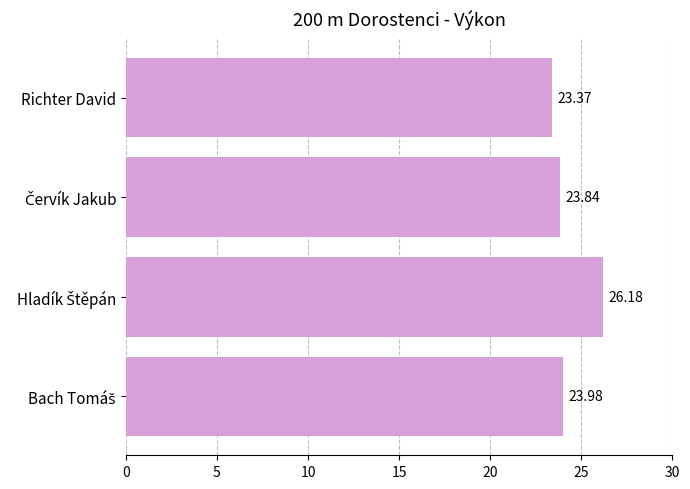

What is the minimum value shown in the chart?

23.4